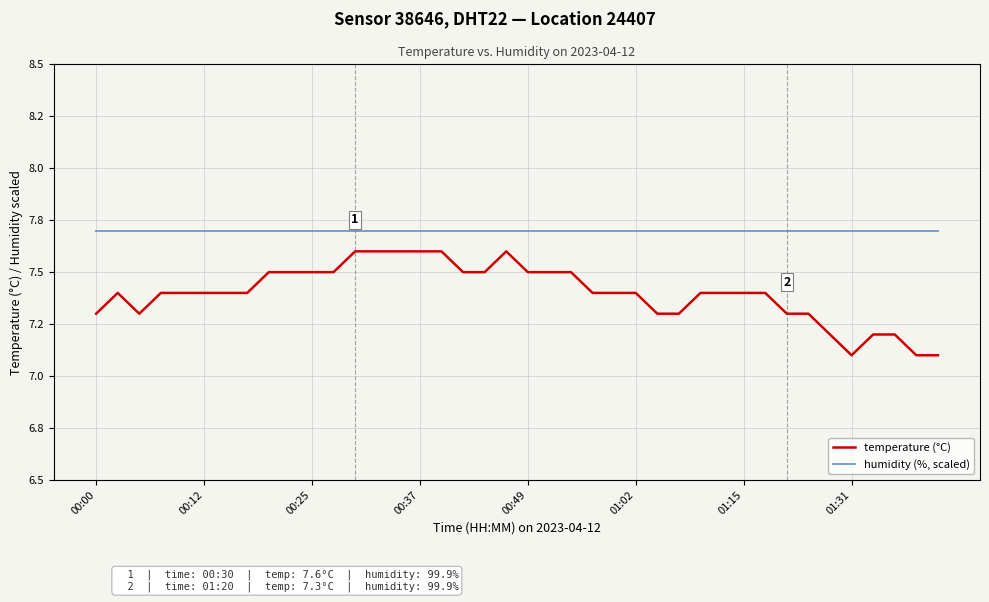

What are all the series names shown in the legend?

temperature (°C), humidity (%, scaled)